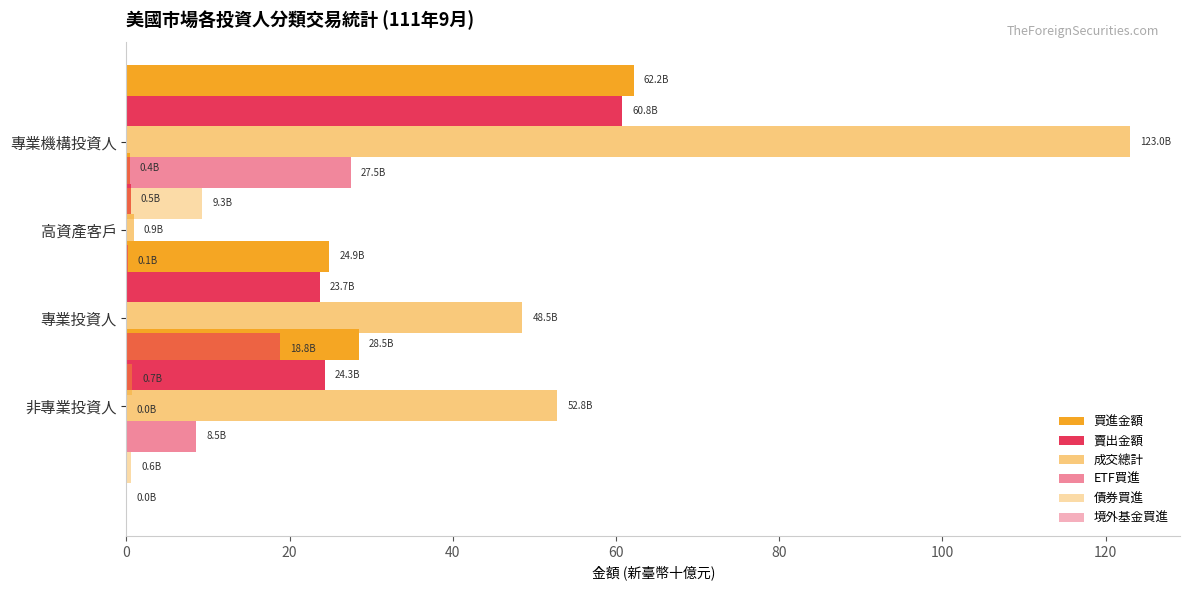

Reading left to right, what are all the values shown in this chart?

買進金額: 28.5	24.9	0.4	62.2
賣出金額: 24.3	23.7	0.5	60.8
成交總計: 52.8	48.5	0.9	123.0
ETF買進: 8.5	18.8	0.1	27.5
債券買進: 0.6	0.7	0.0	9.3
境外基金買進: 0.0	0.0	0.0	0.0